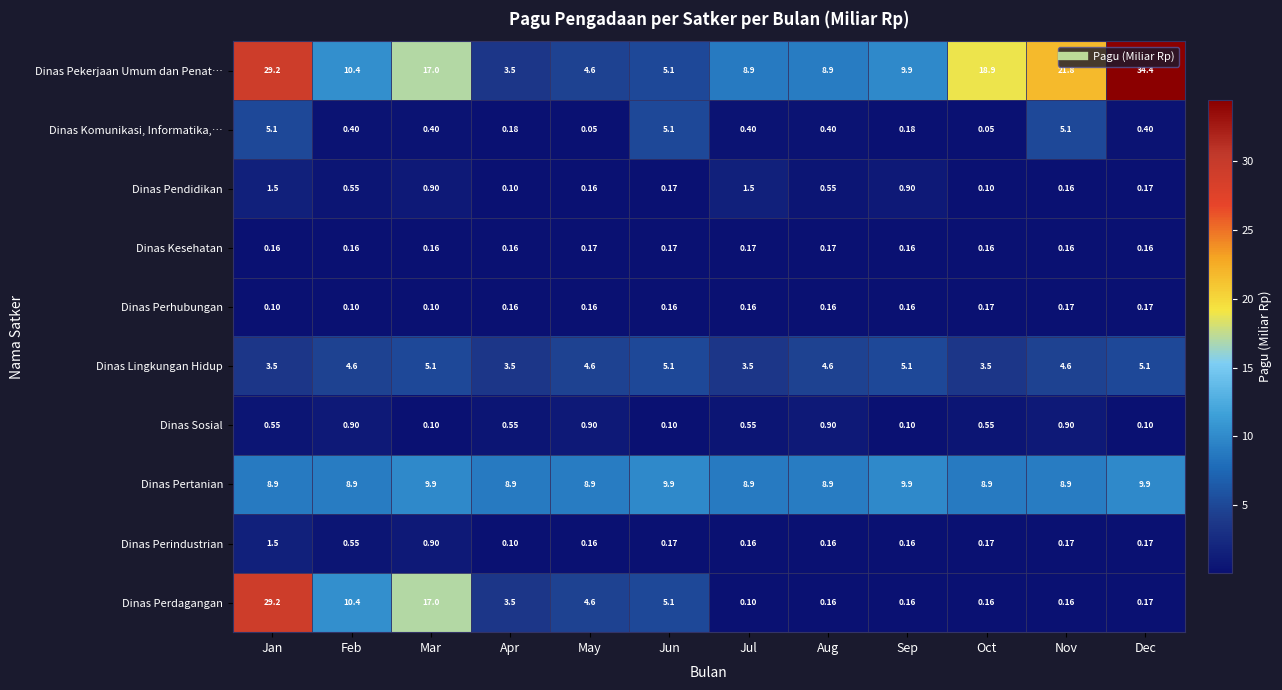

Which category has the lowest value in the Dinas Perindustrian series?

Apr